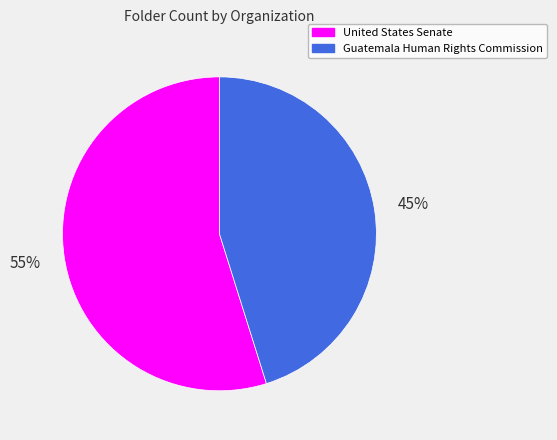

To the nearest percent, what is the average slice percentage?

50%